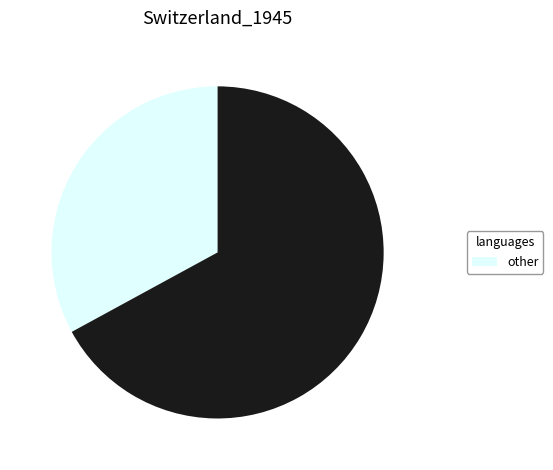

Is there any slice that represents more than half of the pie?

Yes